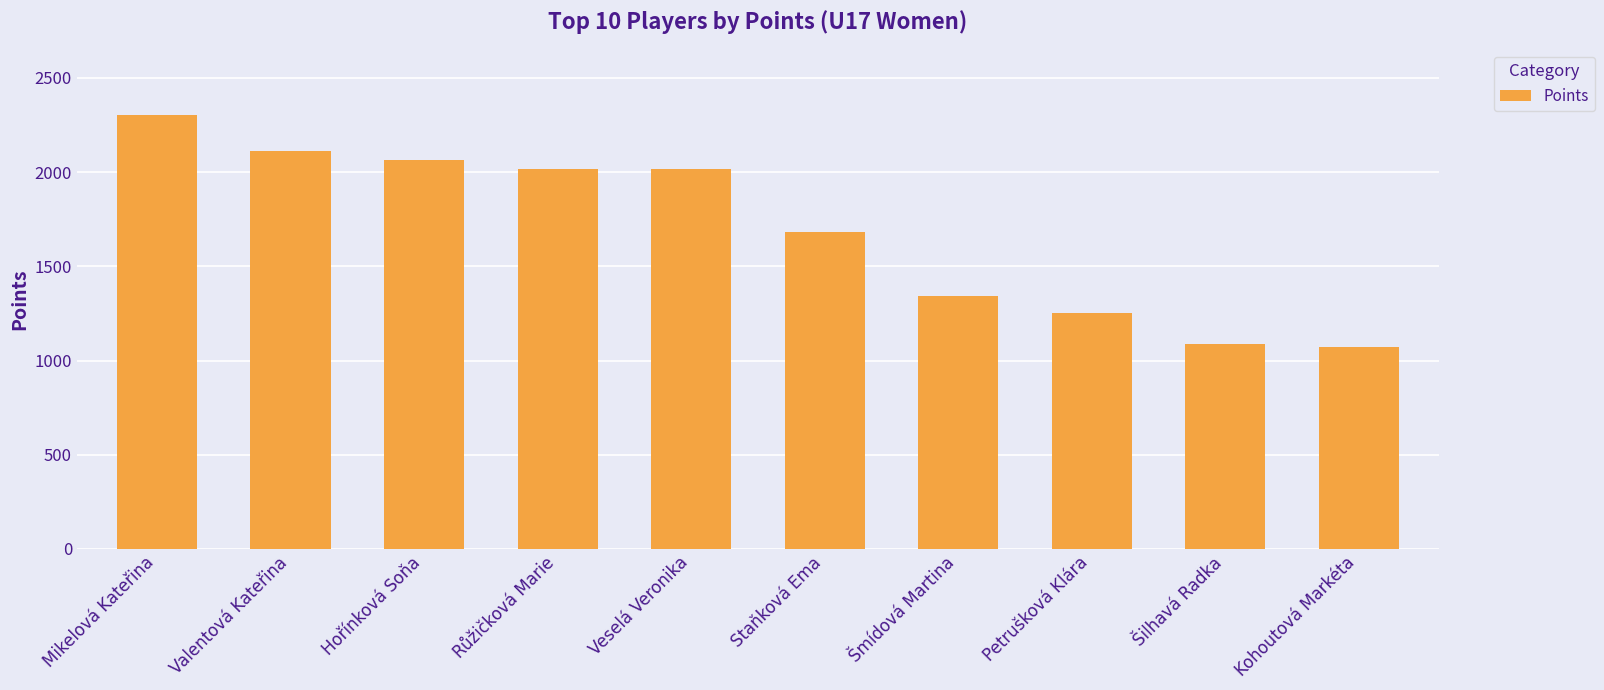

What is the maximum value shown in the chart?

2304